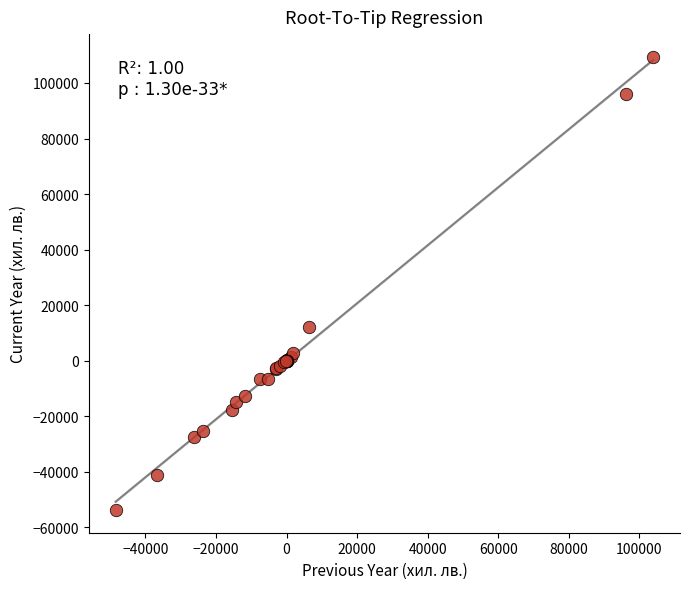

What Y value in the scatter plot is closest to 27810?

12102.7